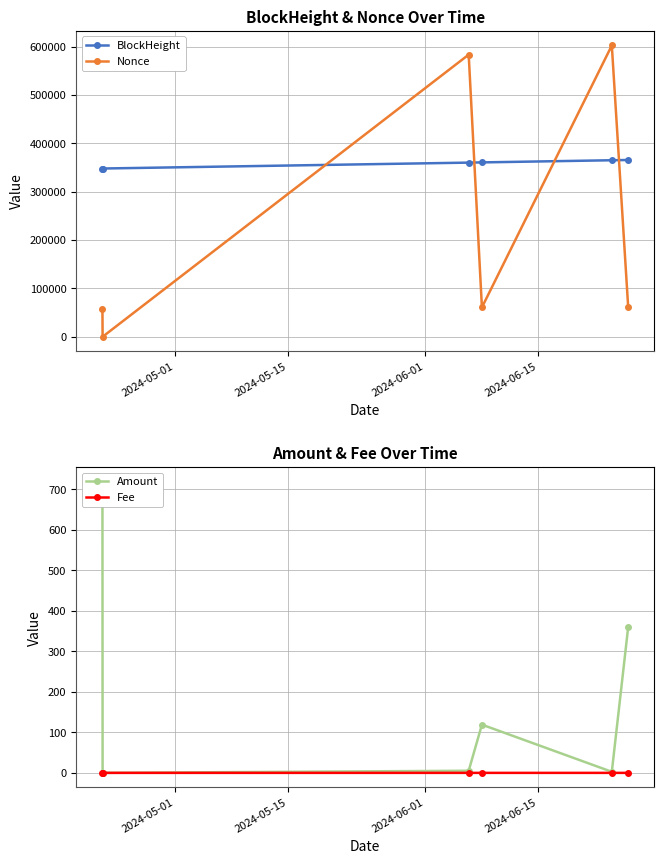

What is the sum of all Amount values?

1204.6